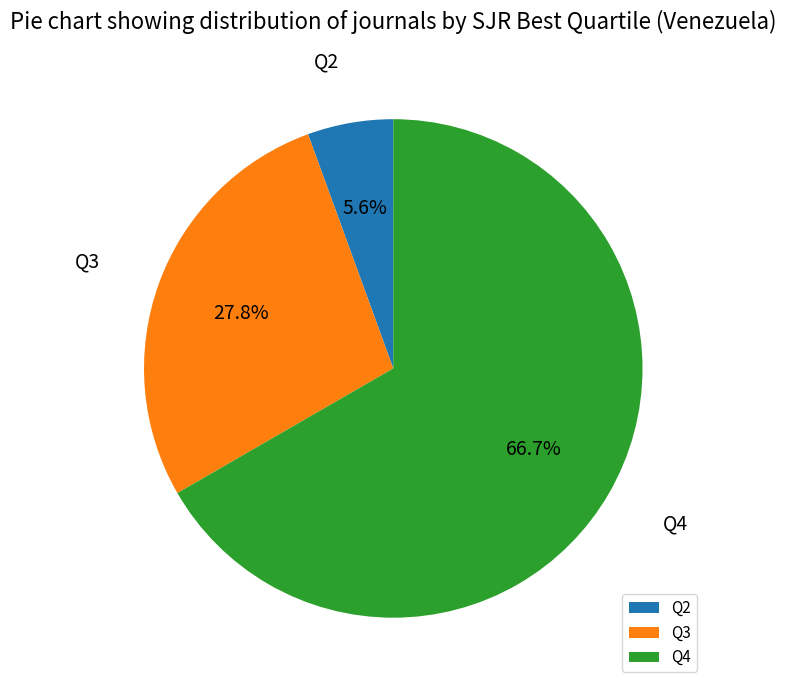

How many slices are in this pie chart?

3